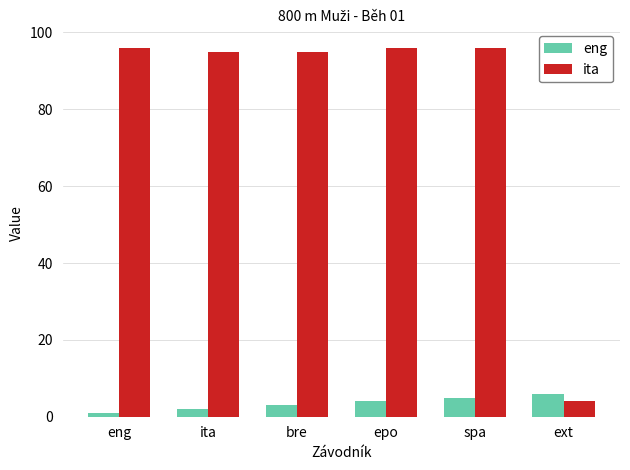

What is the difference between the highest and lowest values at epo?

92